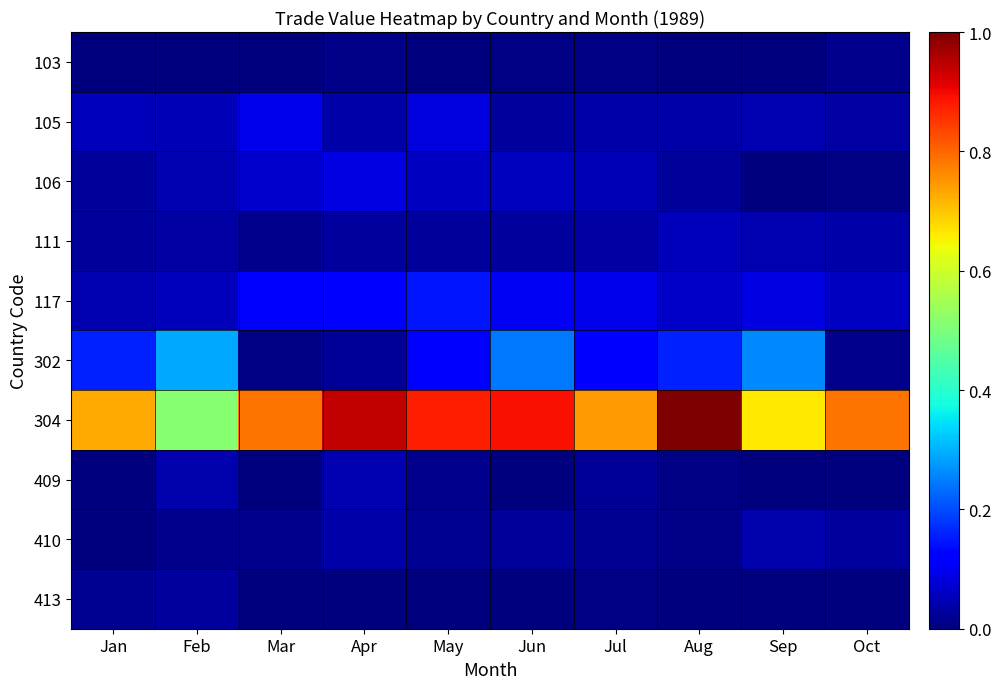

Which series has the largest range (max minus min)?

304